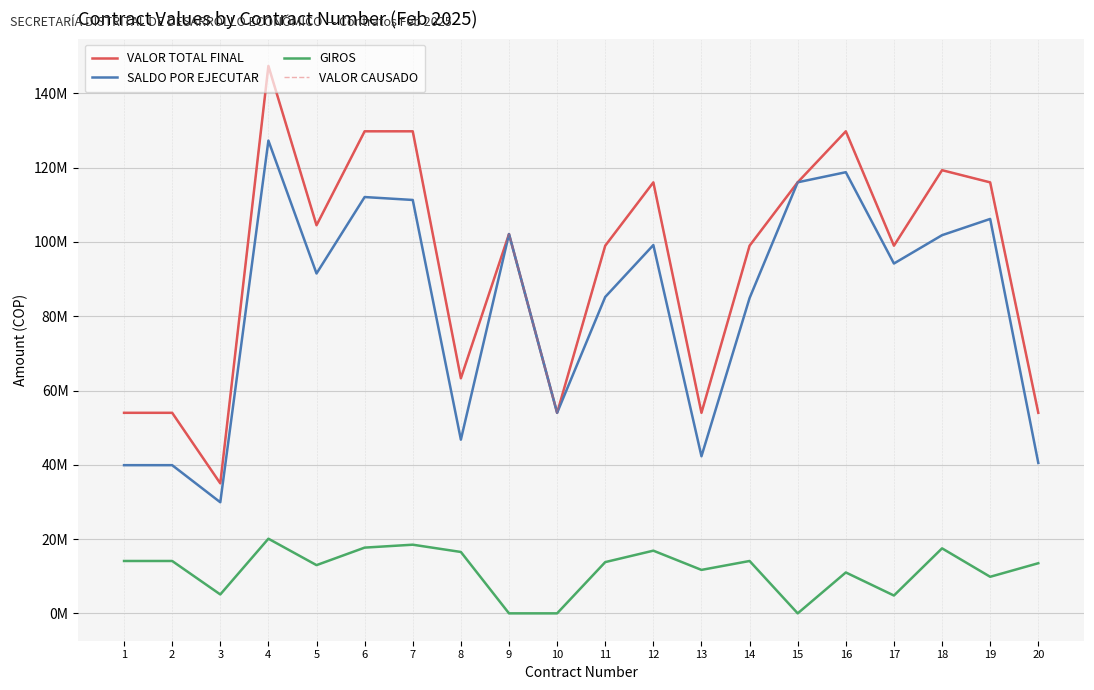

The value of VALOR CAUSADO at 5 is 159271644. True or false?

False